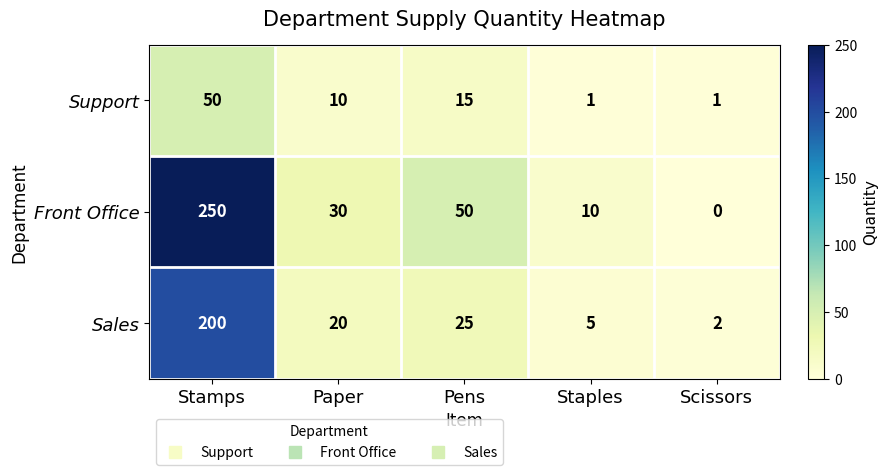

Which category has the highest value in the Front Office series?

Stamps